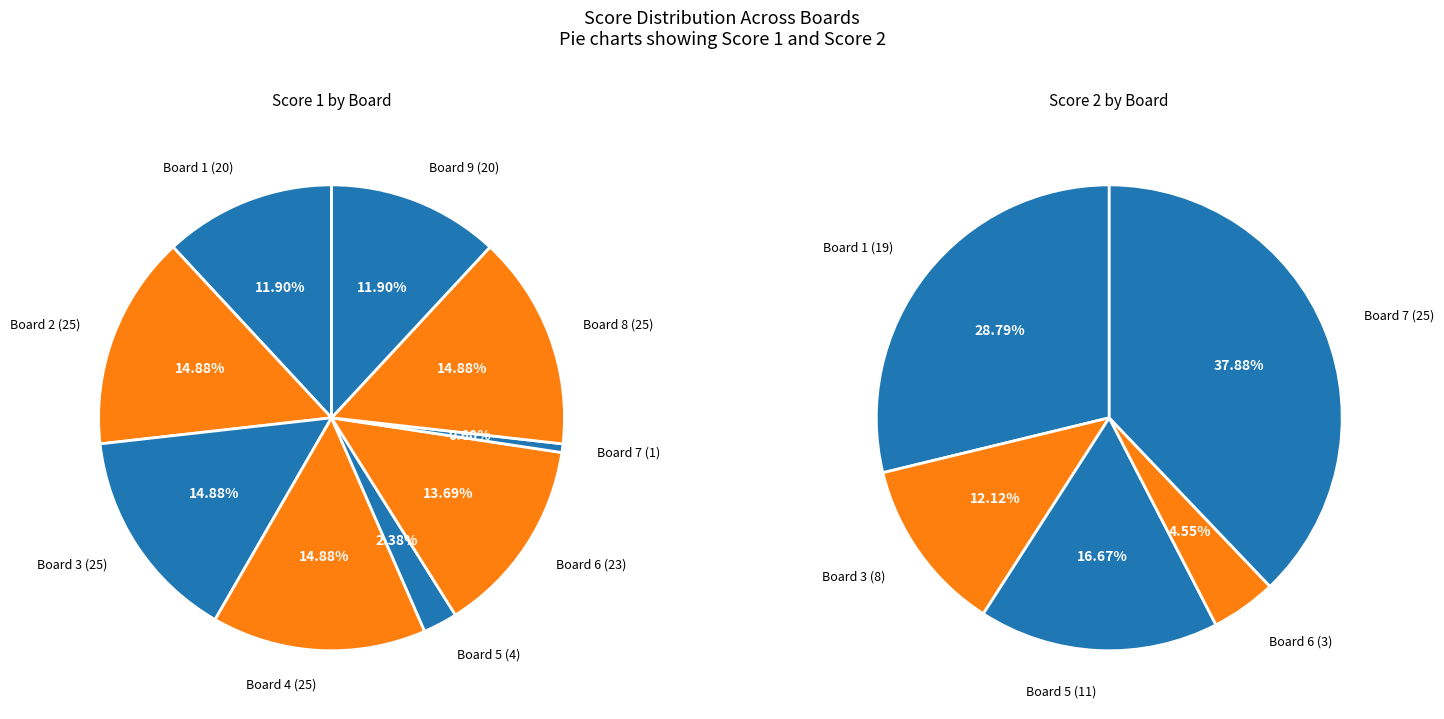

True or false: Board 4 accounts for 15% of the total.

True